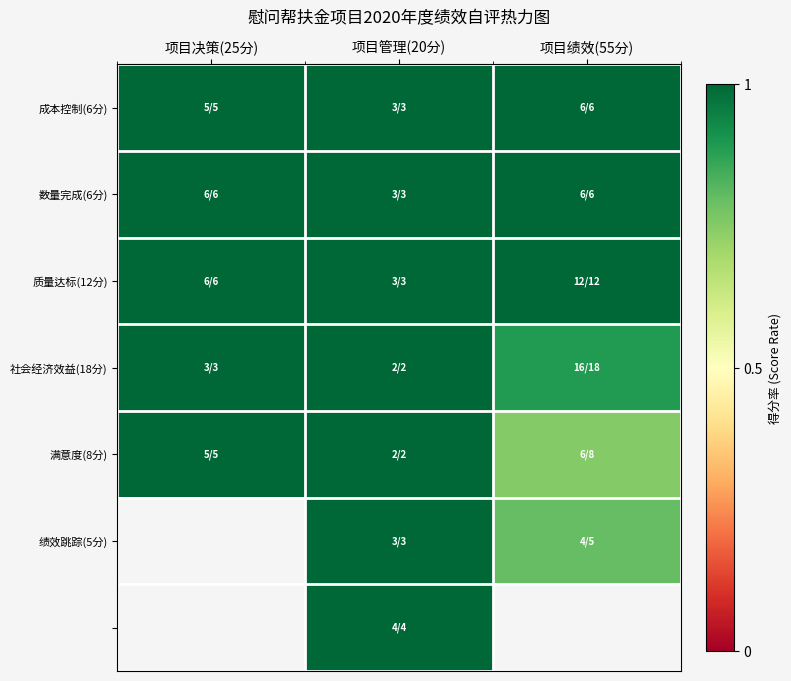

Which has a higher value, 项目管理(20分) or 项目绩效(55分)?

项目管理(20分)